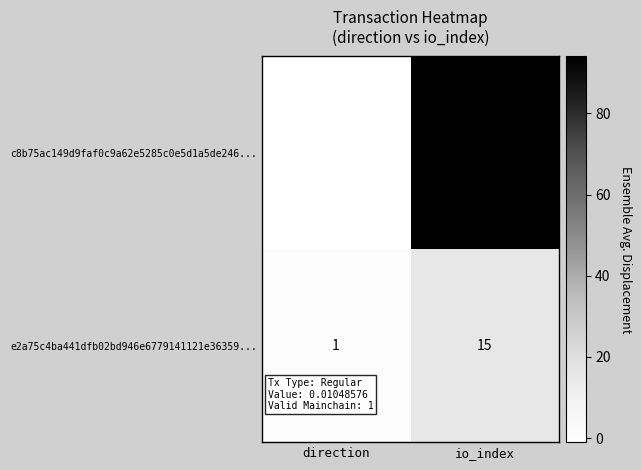

The value of e2a75c4ba441dfb02bd946e6779141121e36359... at io_index is 26. True or false?

False